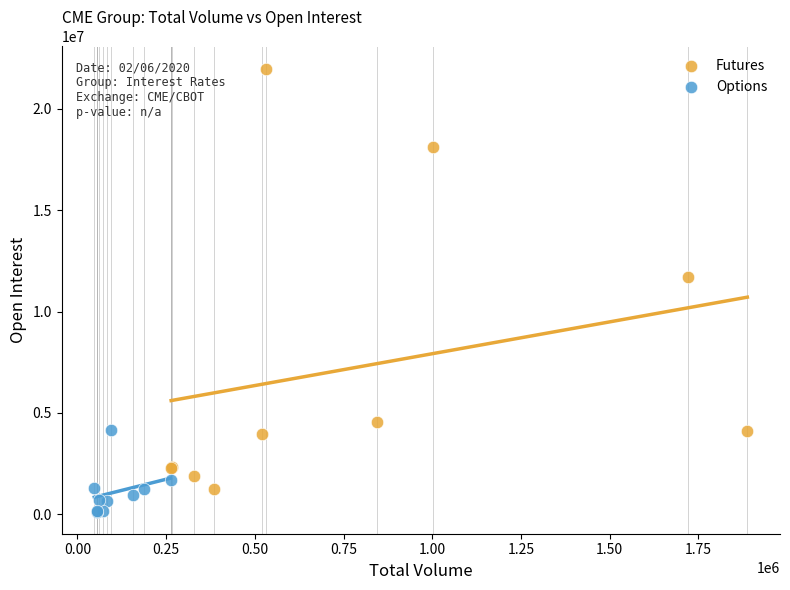

Which series reaches the maximum Y coordinate?

Futures